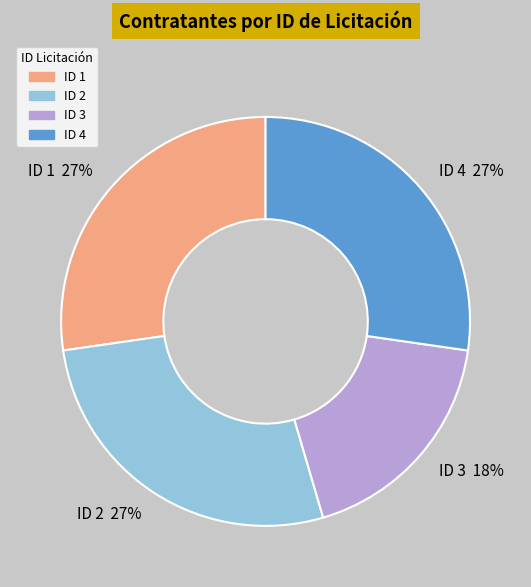

What is the ratio of the value at ID 1 27% to the value at ID 4 27%?

1.0